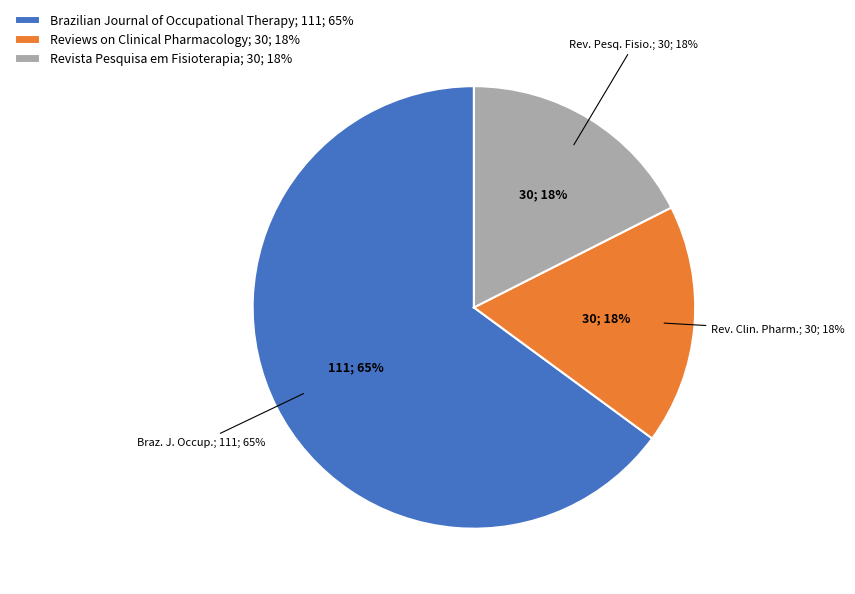

True or false: Brazilian Journal of Occupational Therapy accounts for 65% of the total.

True